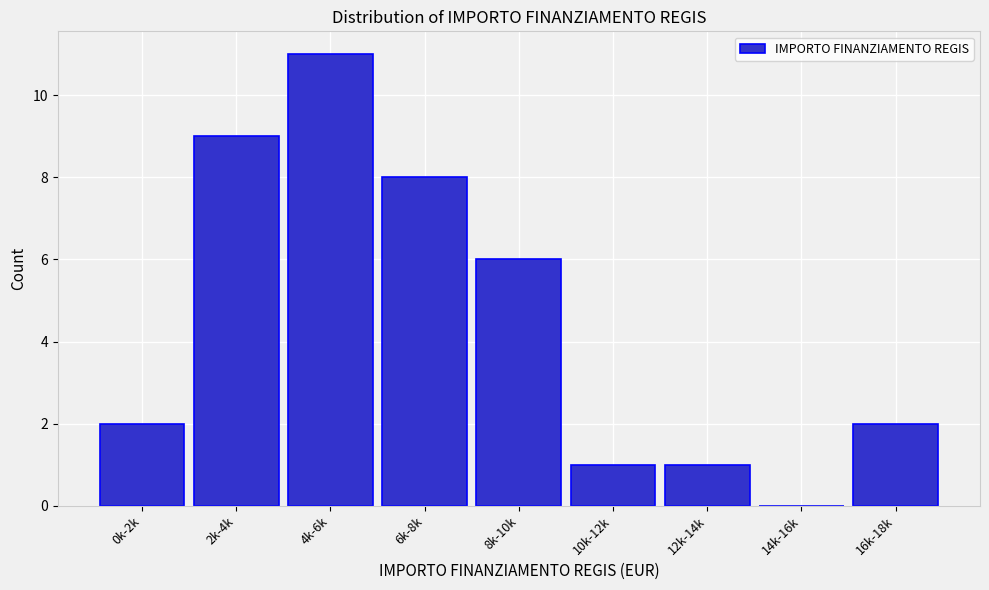

Reading left to right, list all the values displayed in this chart.

0k-2k=2	2k-4k=9	4k-6k=11	6k-8k=8	8k-10k=6	10k-12k=1	12k-14k=1	14k-16k=0	16k-18k=2